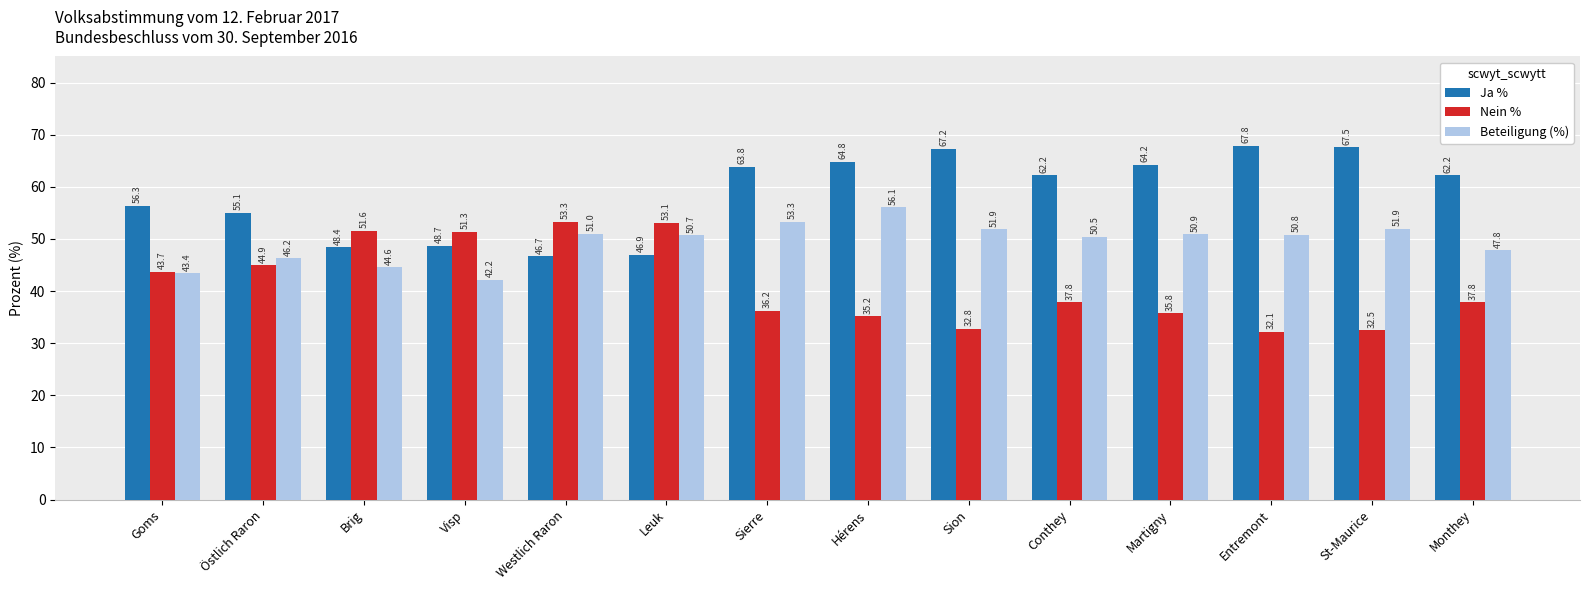

Which label corresponds to the smallest value in the chart?

Entremont